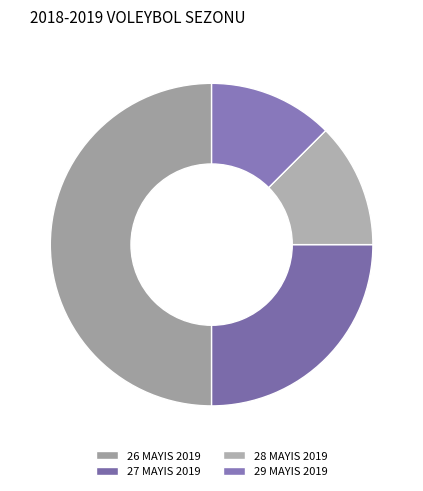

Is there any slice that represents more than half of the pie?

No